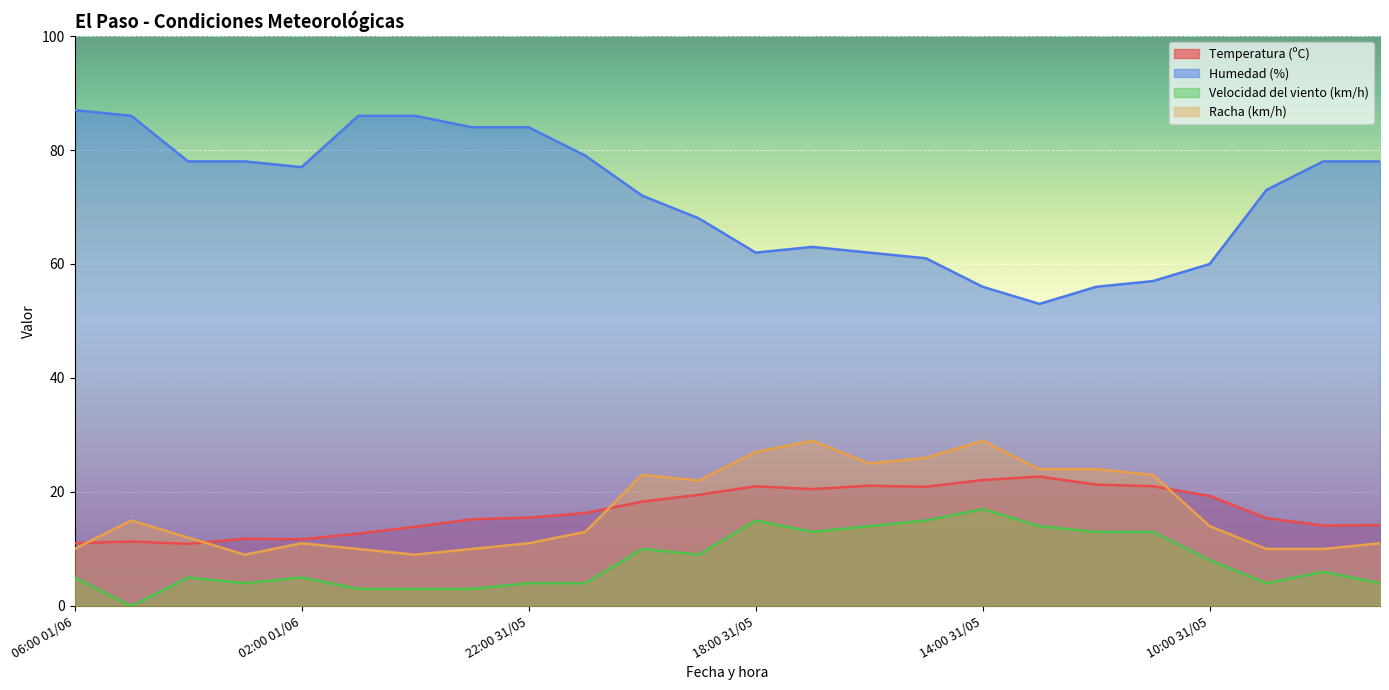

Which series has the largest total across all categories?

Humedad (%)